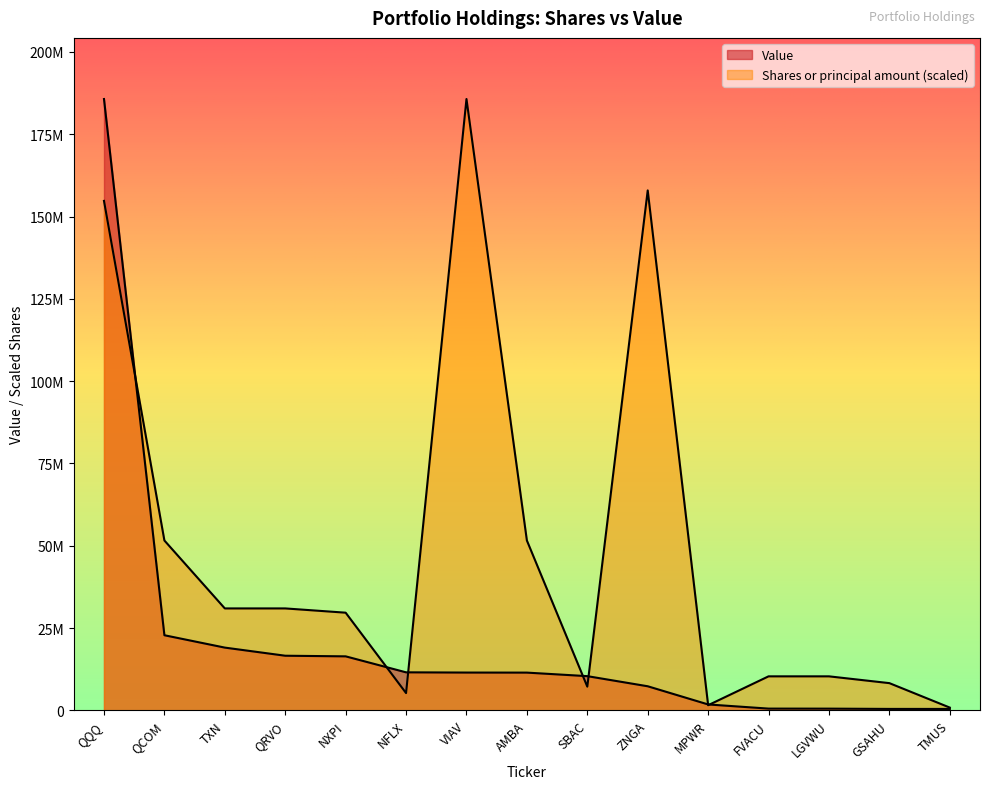

List the labels in order of Value value, largest first.

QQQ, QCOM, TXN, QRVO, NXPI, NFLX, VIAV, AMBA, SBAC, ZNGA, MPWR, FVACU, LGVWU, GSAHU, TMUS